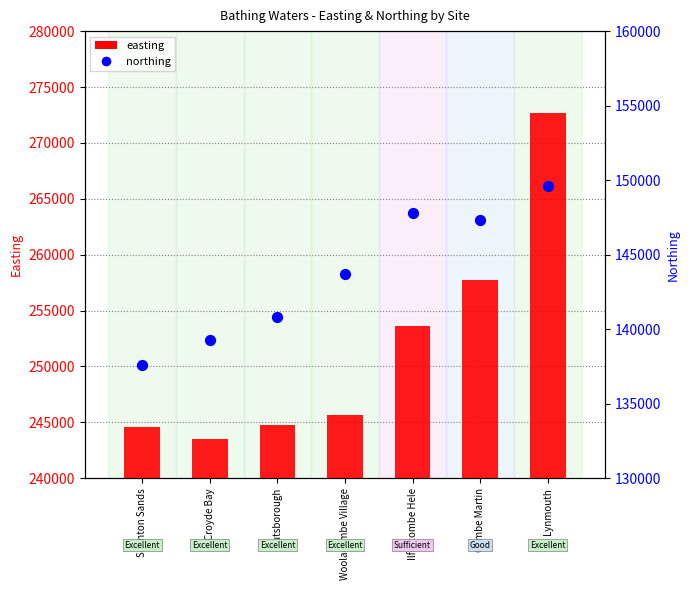

What are all the series names shown in the legend?

easting, northing